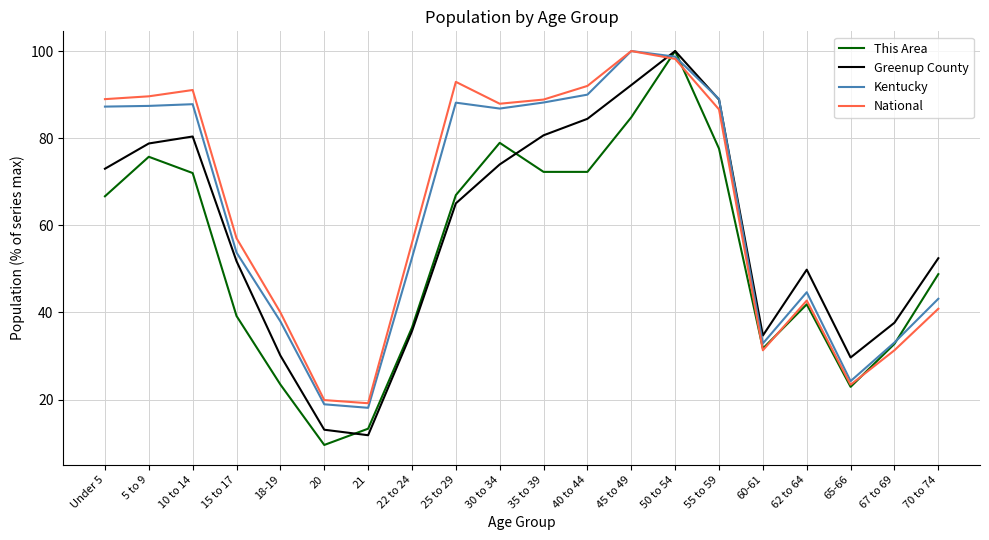

How many lines are shown in the chart?

4